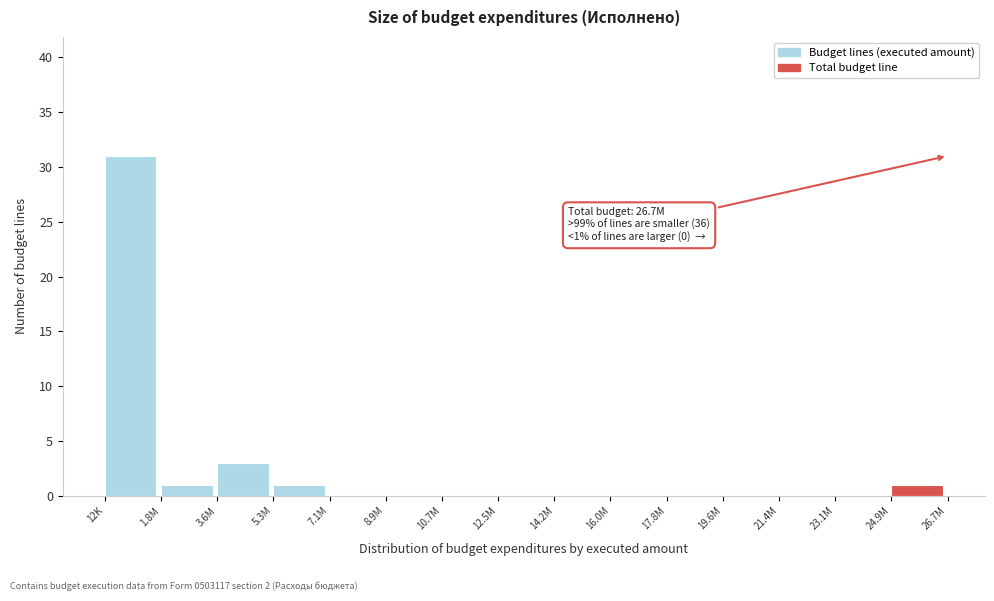

Reading left to right, transcribe all the data shown in this chart.

12K=31	1.8M=1	3.6M=3	5.3M=1	7.1M=0	8.9M=0	10.7M=0	12.5M=0	14.2M=0	16.0M=0	17.8M=0	19.6M=0	21.4M=0	23.1M=0	24.9M=1